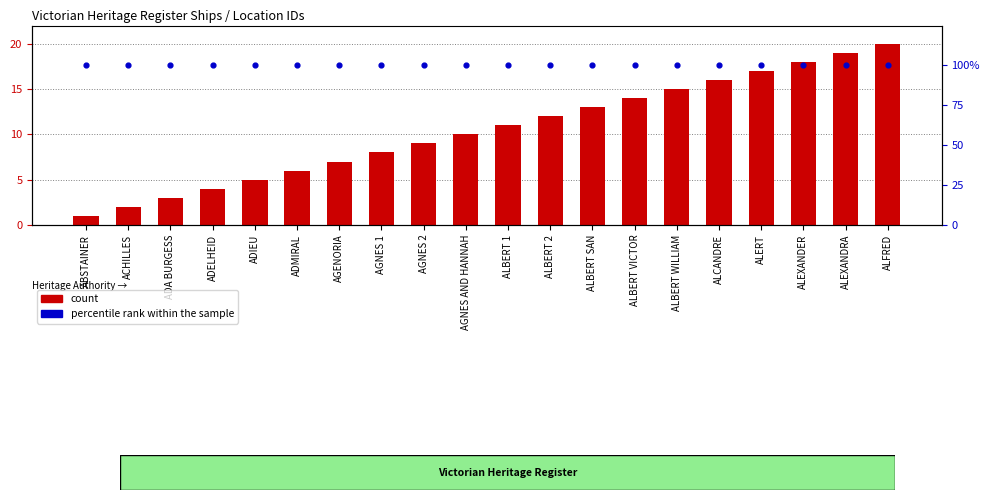

Which series reaches the minimum Y coordinate?

count